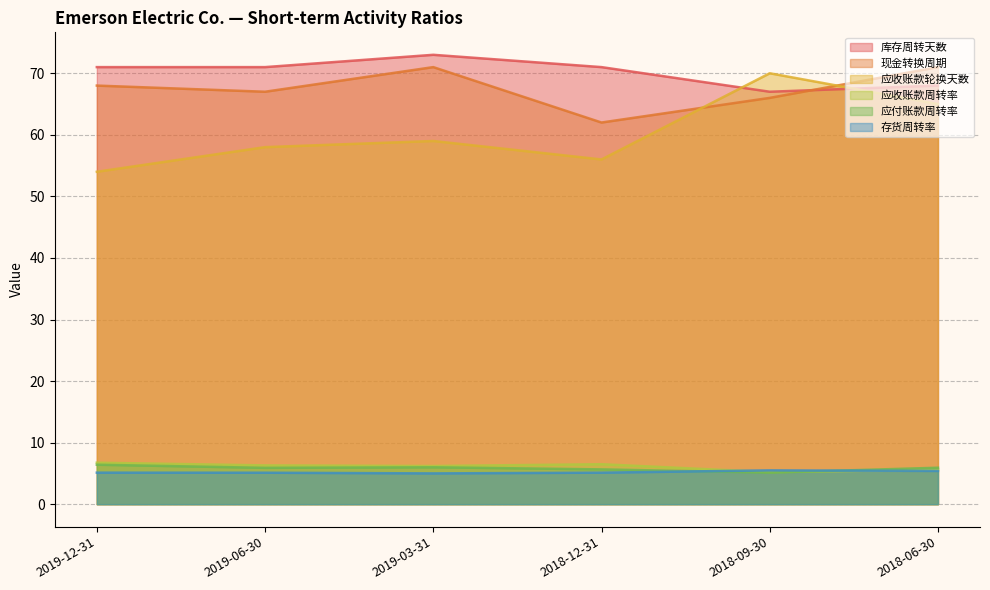

Does the chart have visible grid lines?

Yes